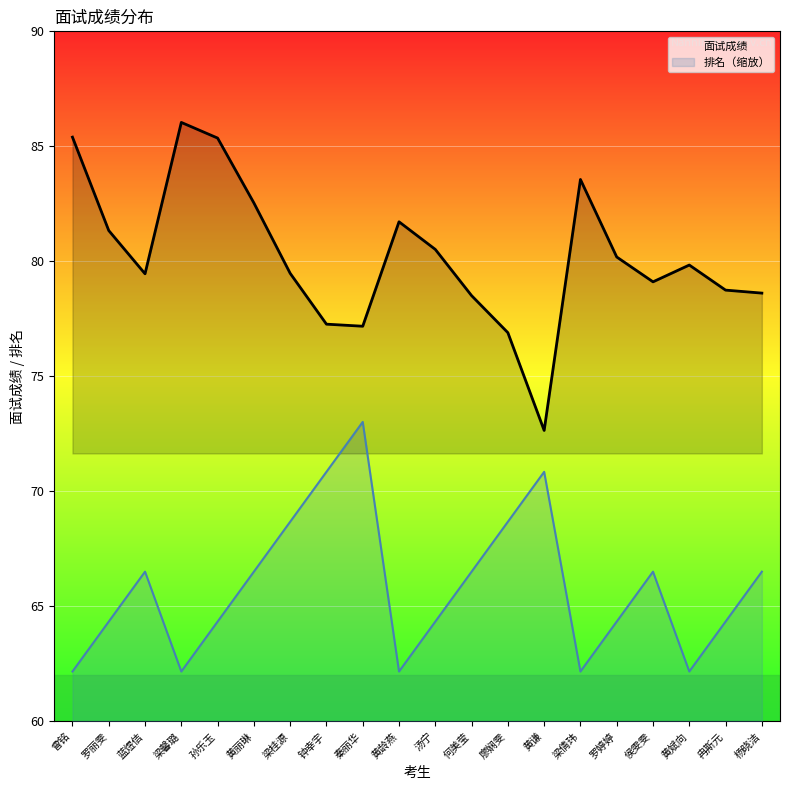

True or false: 面试成绩 has more than 2 interior local peaks.

True